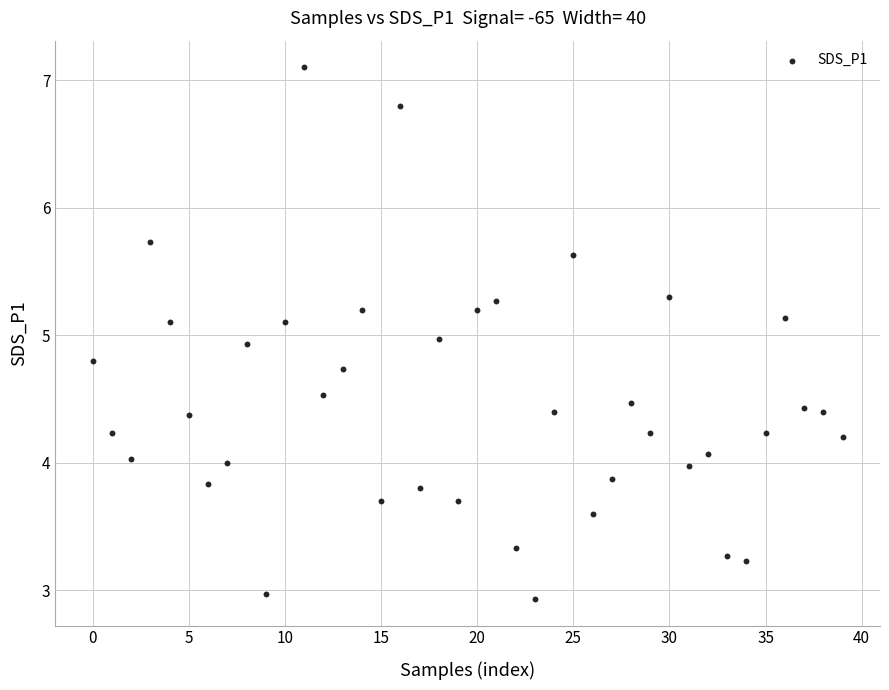

What is the range of Y values (max minus min)?

4.2